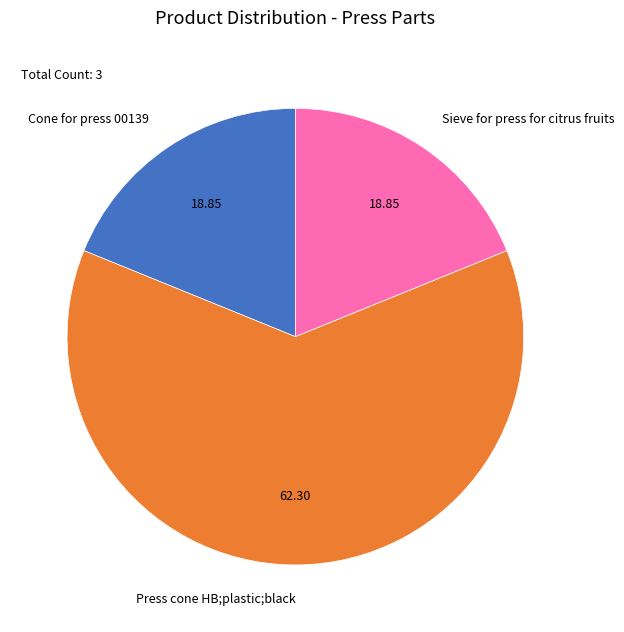

Combined, do Press cone HB;plastic;black and Cone for press 00139 account for over 50%?

Yes